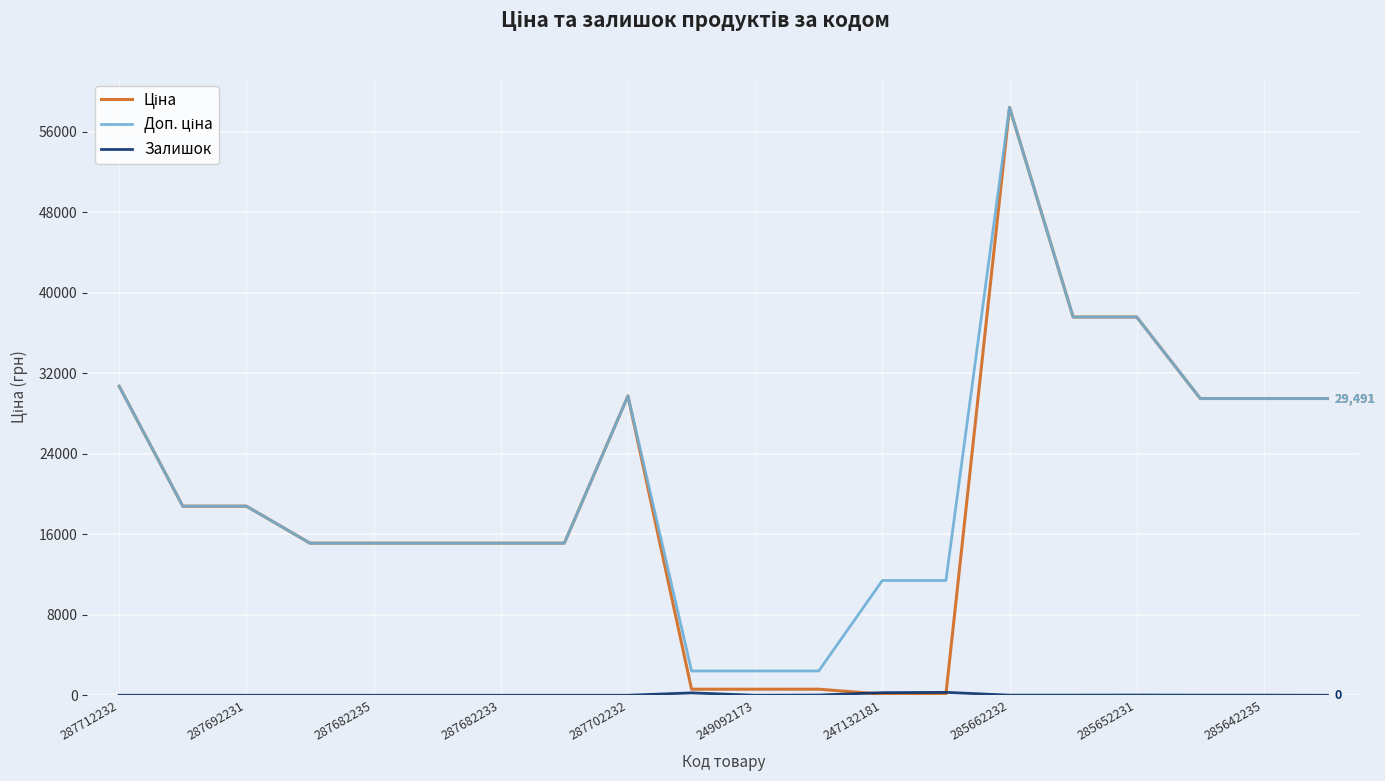

How many lines are shown in the chart?

3